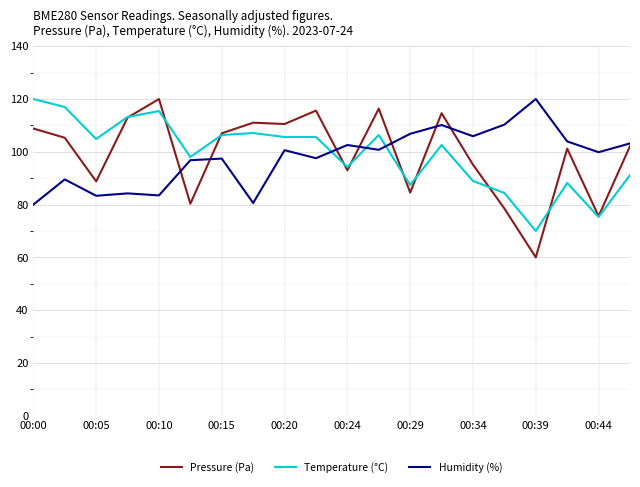

What is the maximum value shown in the chart?

120.0